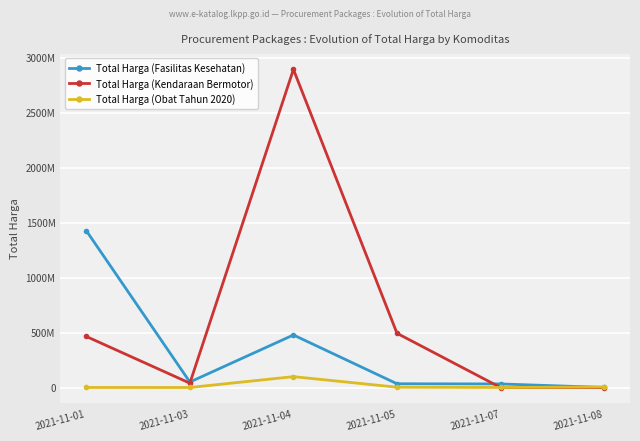

What are all the series names shown in the legend?

Total Harga (Fasilitas Kesehatan), Total Harga (Kendaraan Bermotor), Total Harga (Obat Tahun 2020)